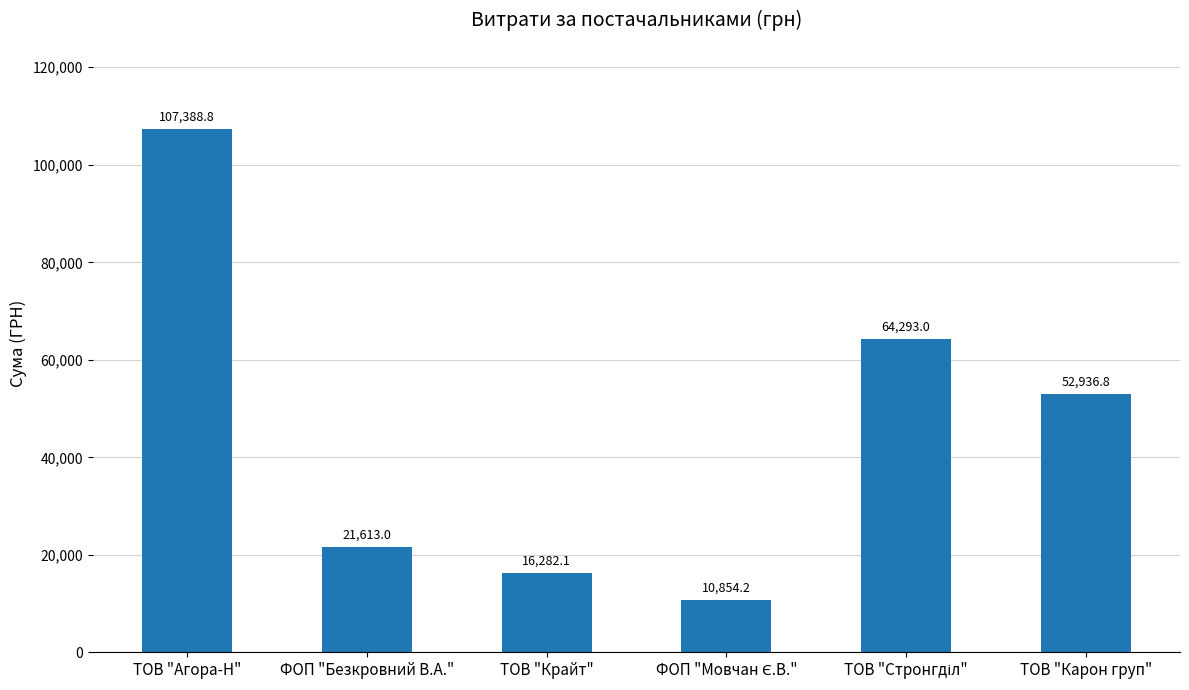

Read the value at ФОП "Безкровний В.А.".

21613.0